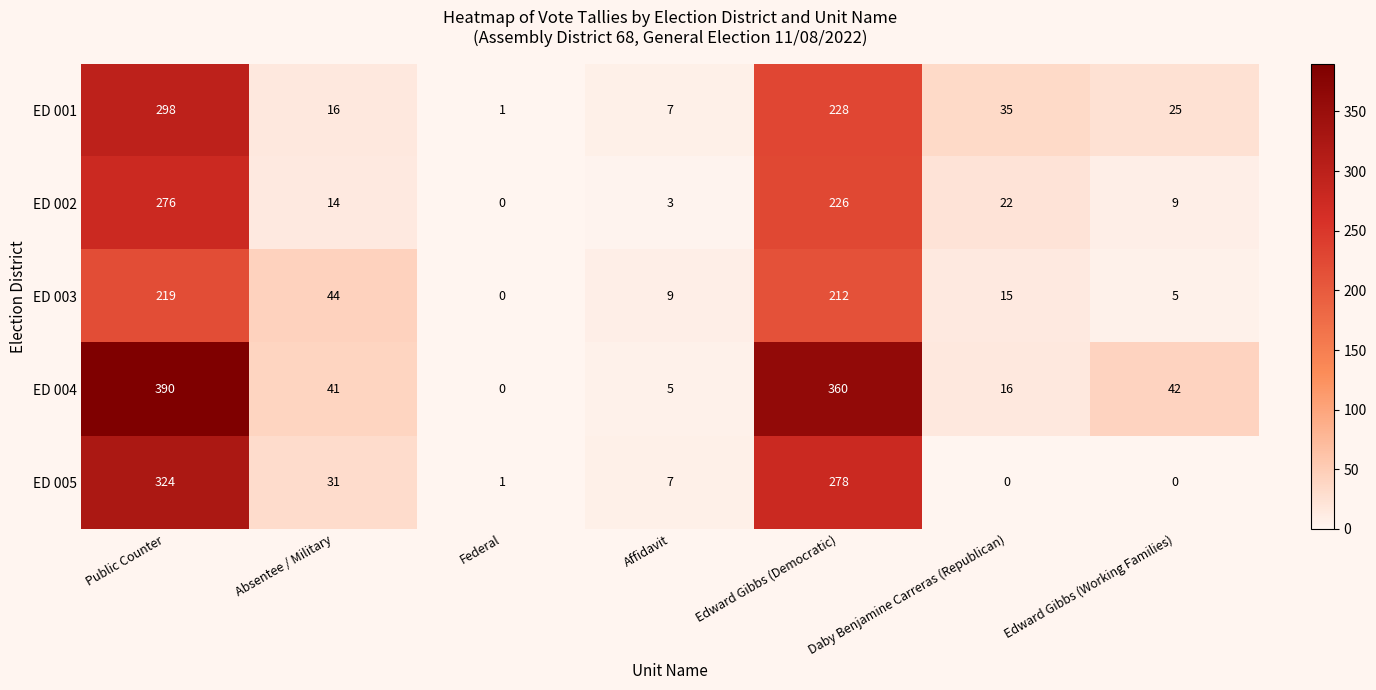

What is the sum of the ED 003 values at Edward Gibbs (Democratic) and Daby Benjamine Carreras (Republican)?

227